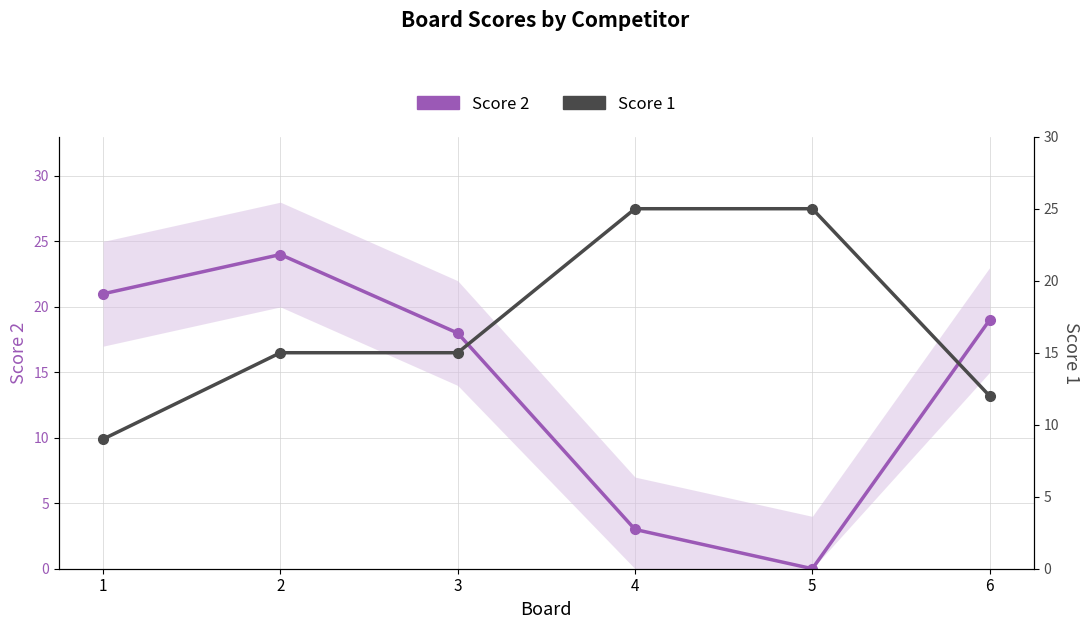

At which label is Score 2 closest to 12?

3